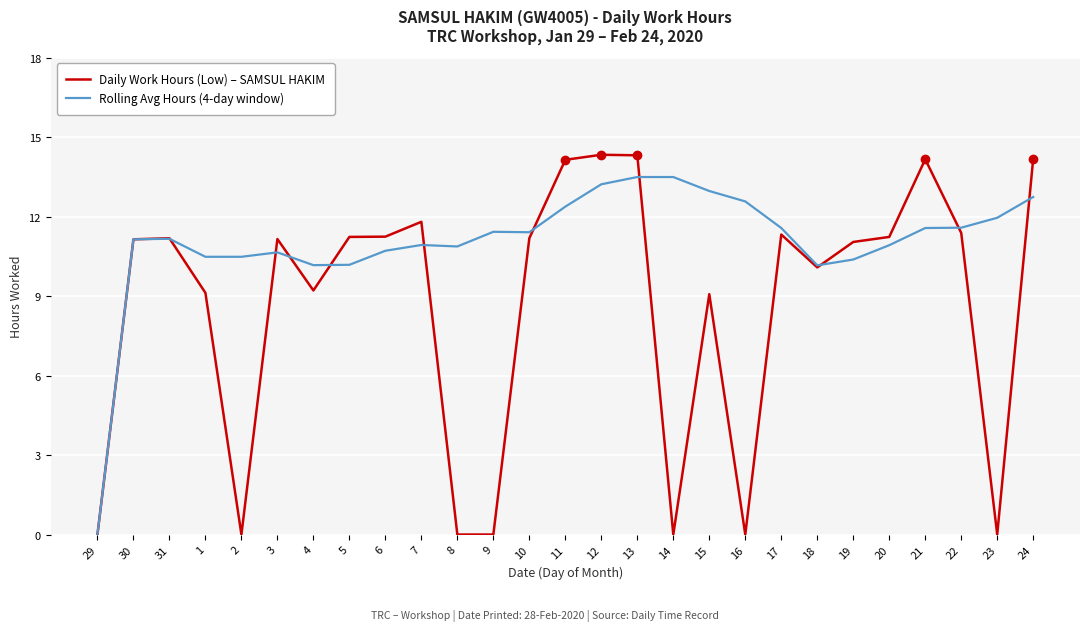

The Rolling Avg Hours (4-day window) series shows 15.4 at 30. True or false?

False